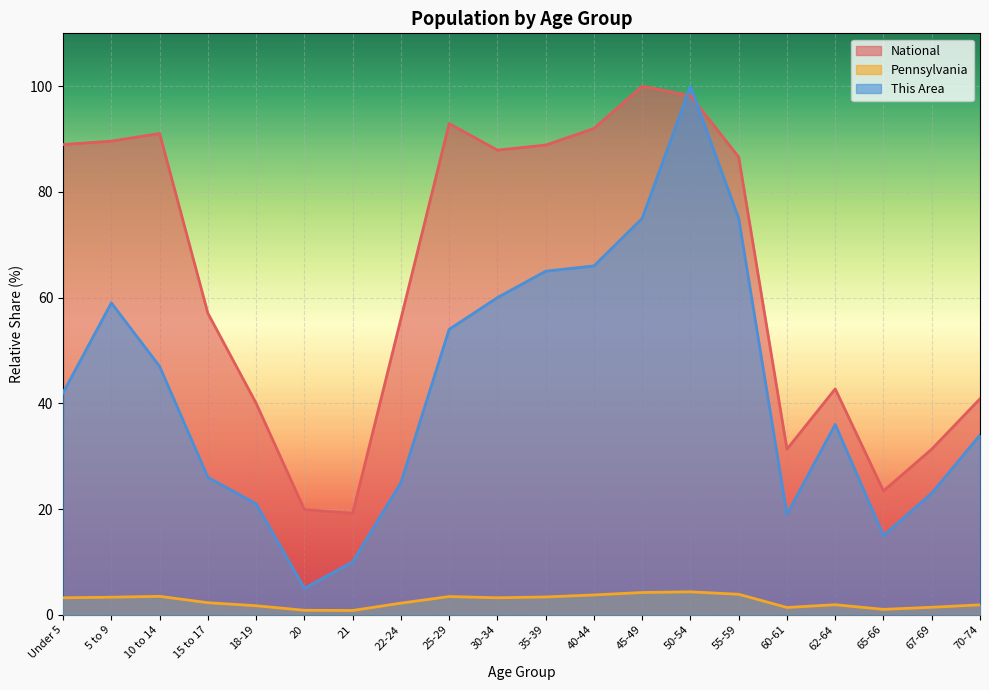

At how many categories does at least one series exceed 31?

17